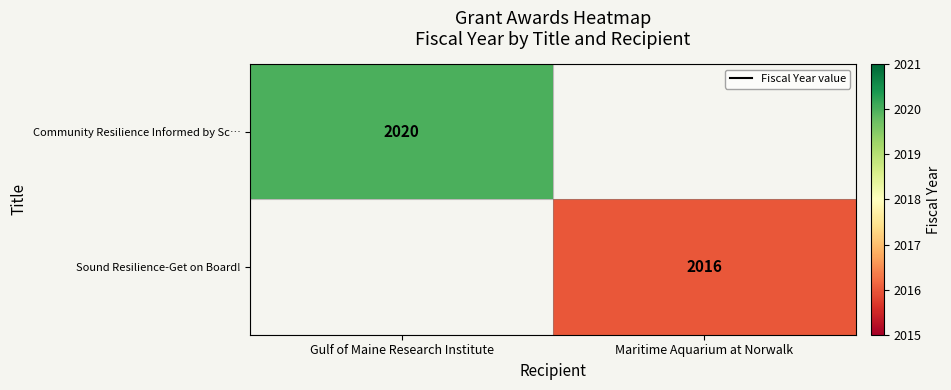

True or false: Community Resilience Informed by Sc… has a value of 1189 at Gulf of Maine Research Institute.

False